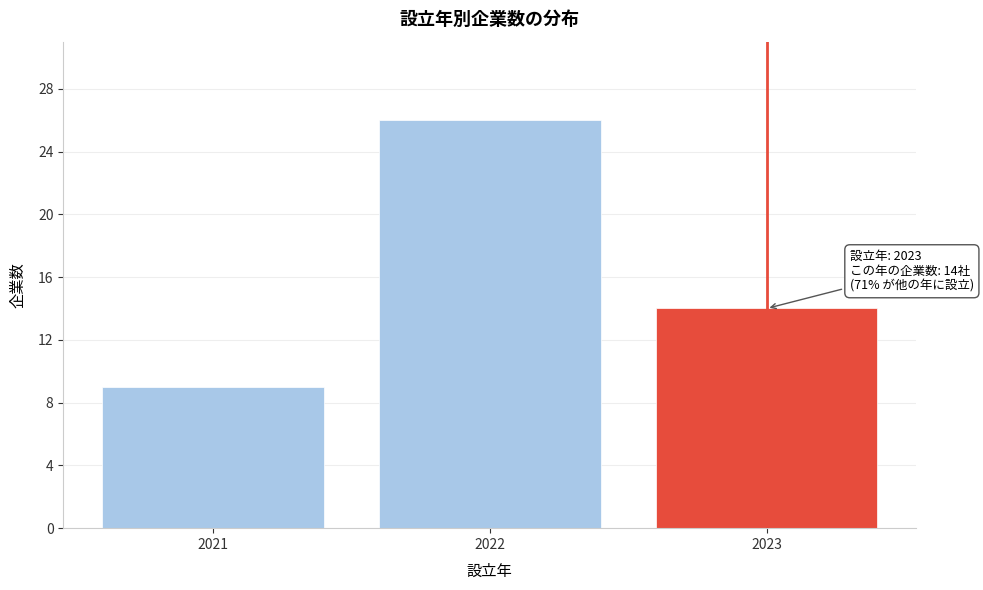

Reading left to right, list all the values displayed in this chart.

9	26	14